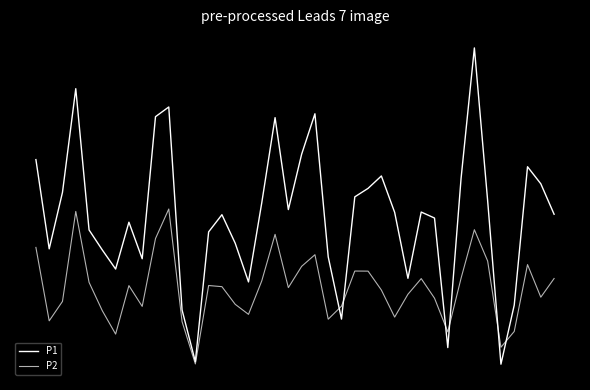

How many times do P1 and P2 cross each other?

6